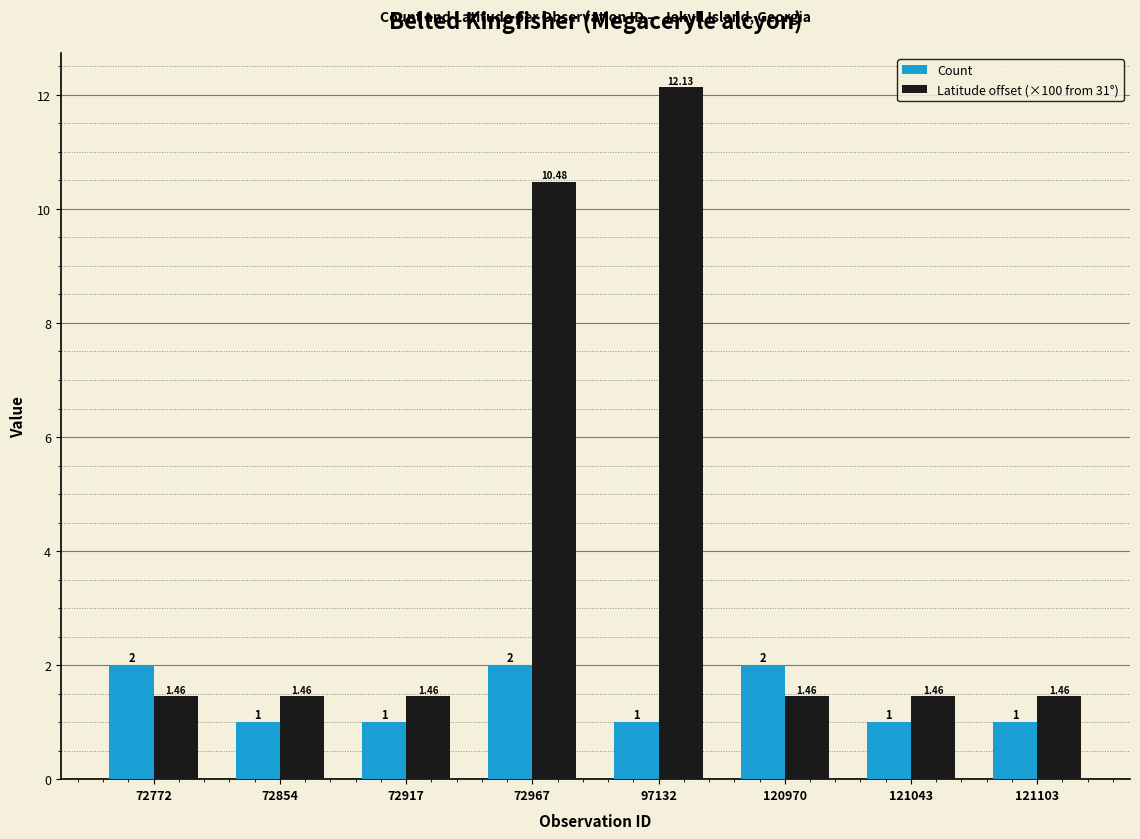

The Count series shows 1.0 at 72854. True or false?

True